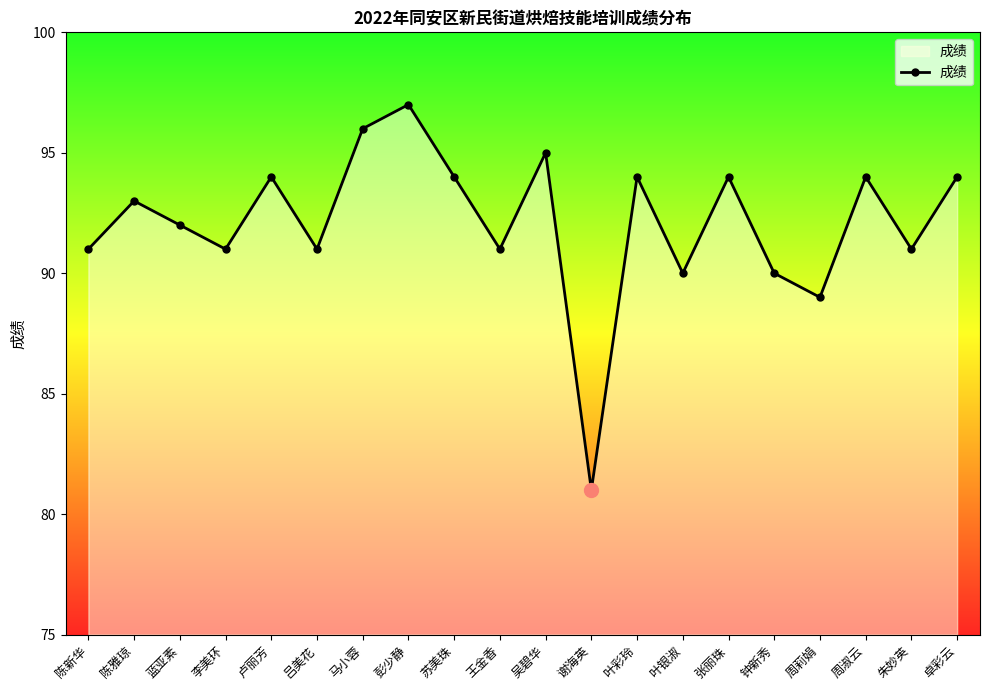

What is the difference between the second highest and minimum values?

15